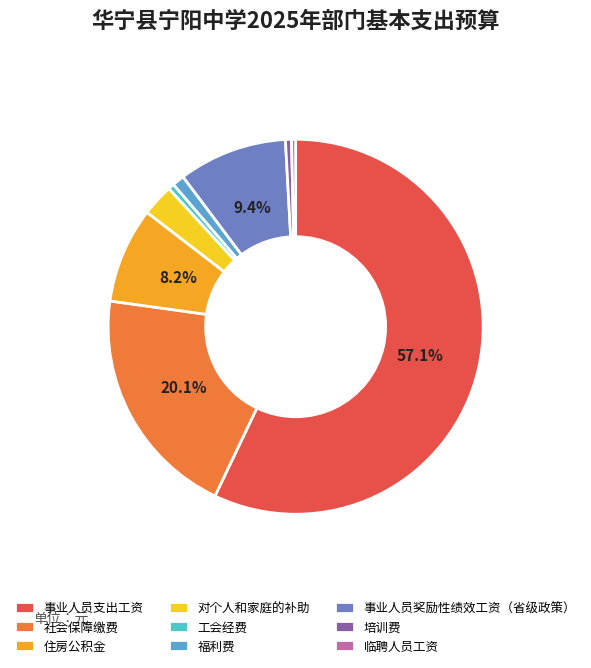

Count the number of slices in the pie.

9